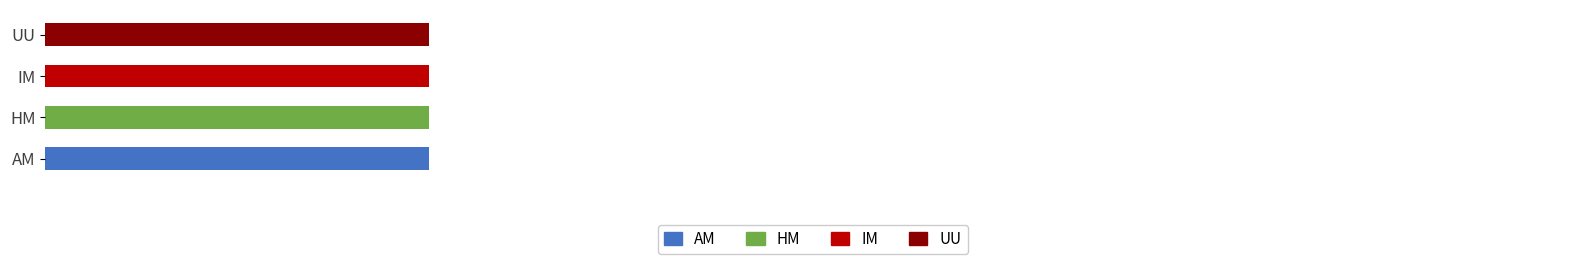

What are all the series names shown in the legend?

AM, HM, IM, UU